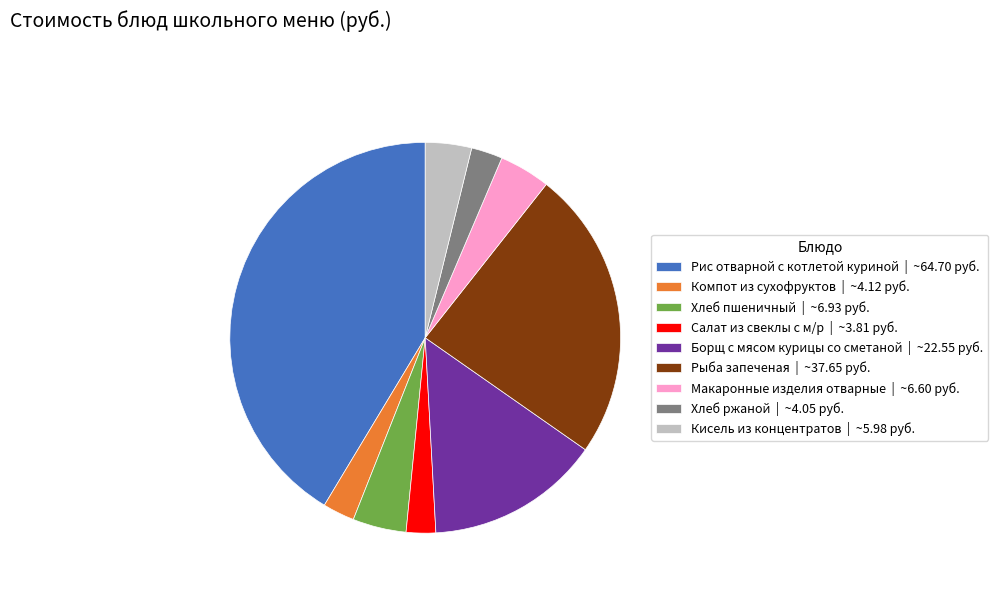

Is there any slice that represents more than half of the pie?

No